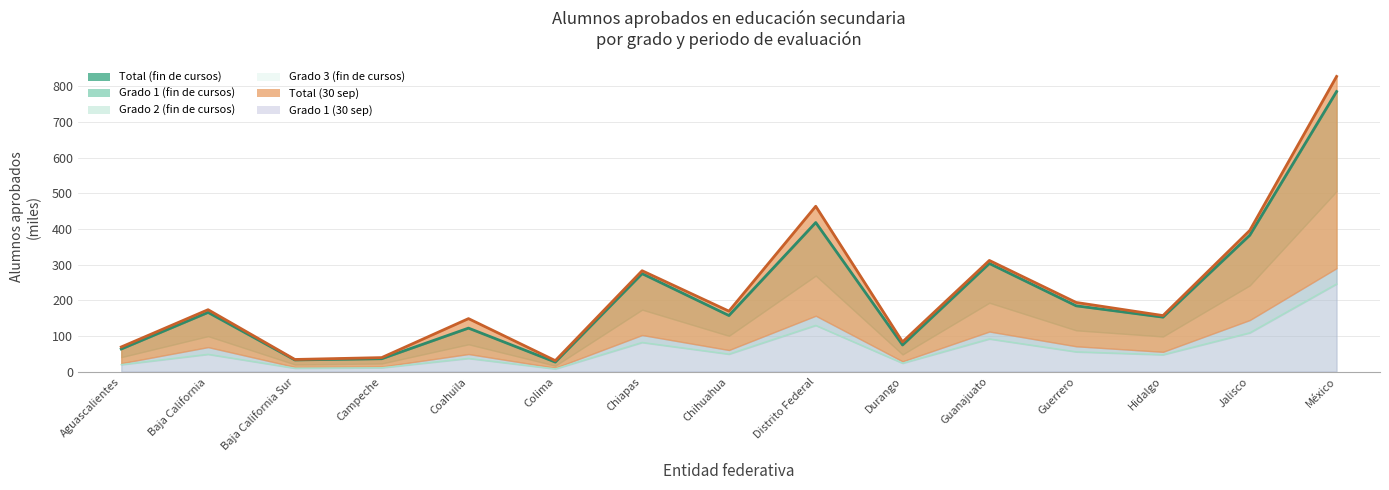

True or false: Grado1_fin and Total_fin_cursos cross at least once.

False